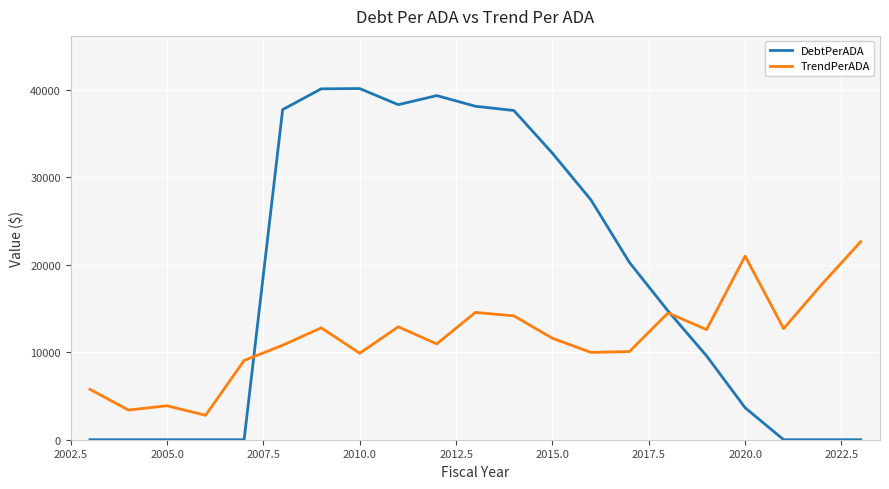

Which series has the largest range (max minus min)?

DebtPerADA